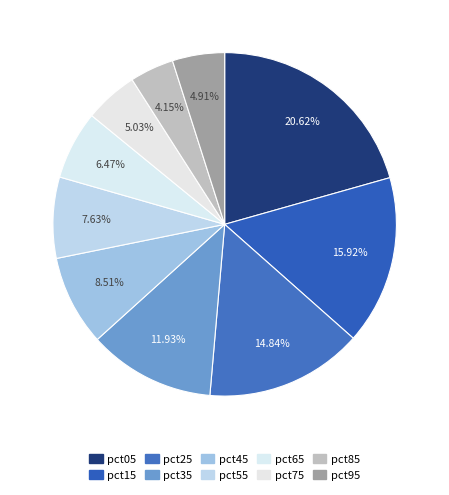

To the nearest percent, what is the difference between the largest and smallest slice percentages?

16%